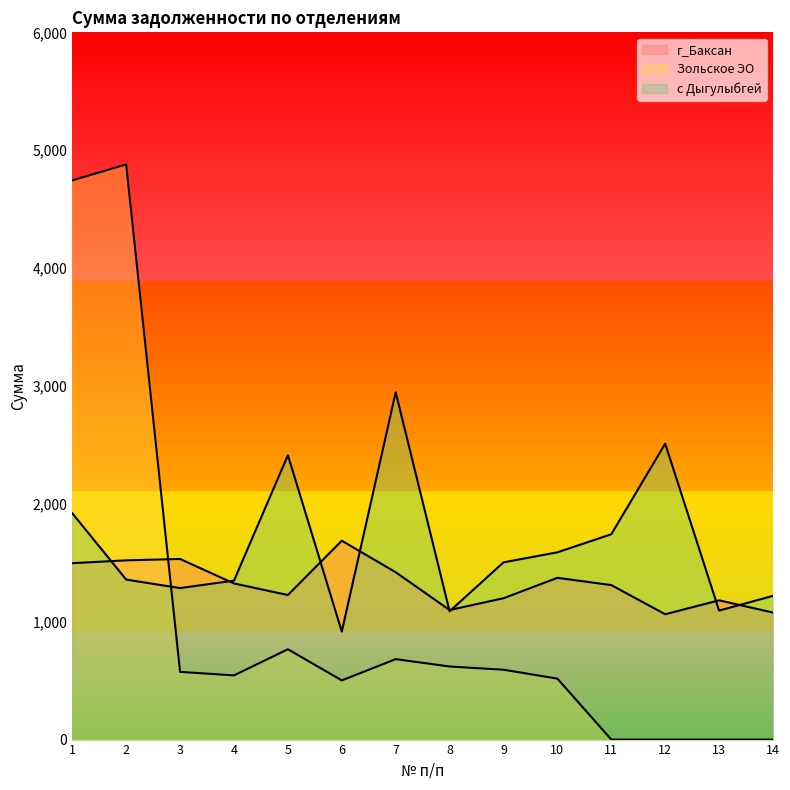

What is the difference between the highest and lowest values at 11?

1741.9